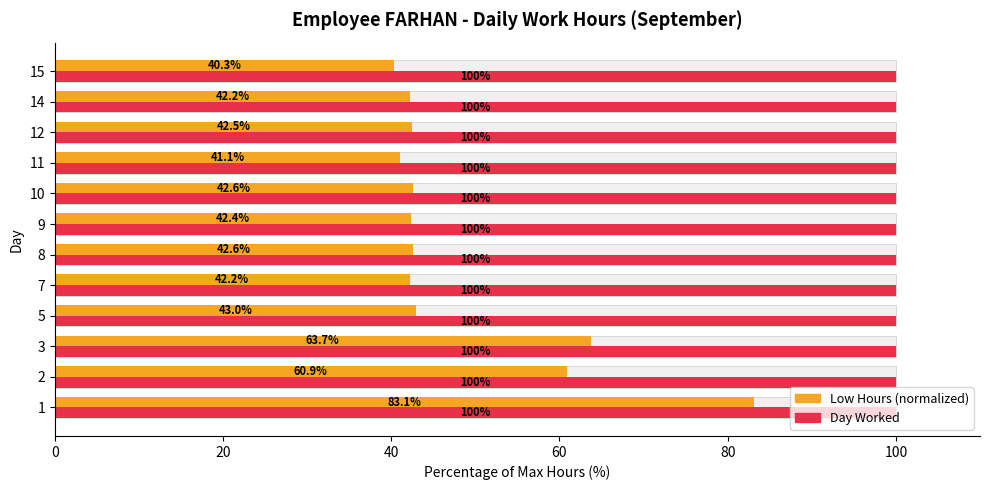

The Low (hours) series shows 68.7 at 12. True or false?

False